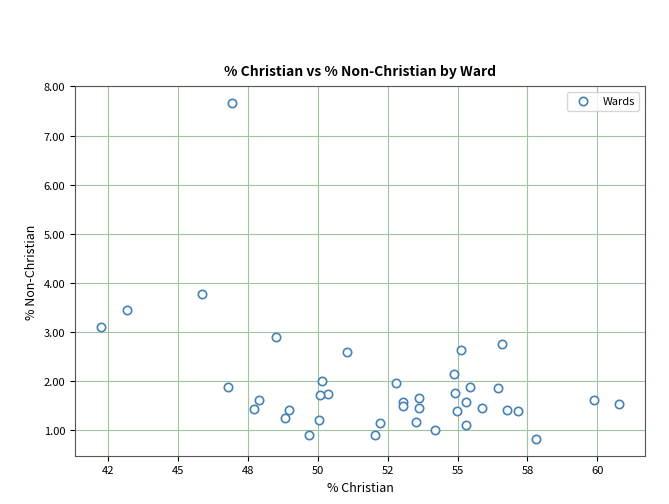

What Y value in the scatter plot is closest to 4?

3.8